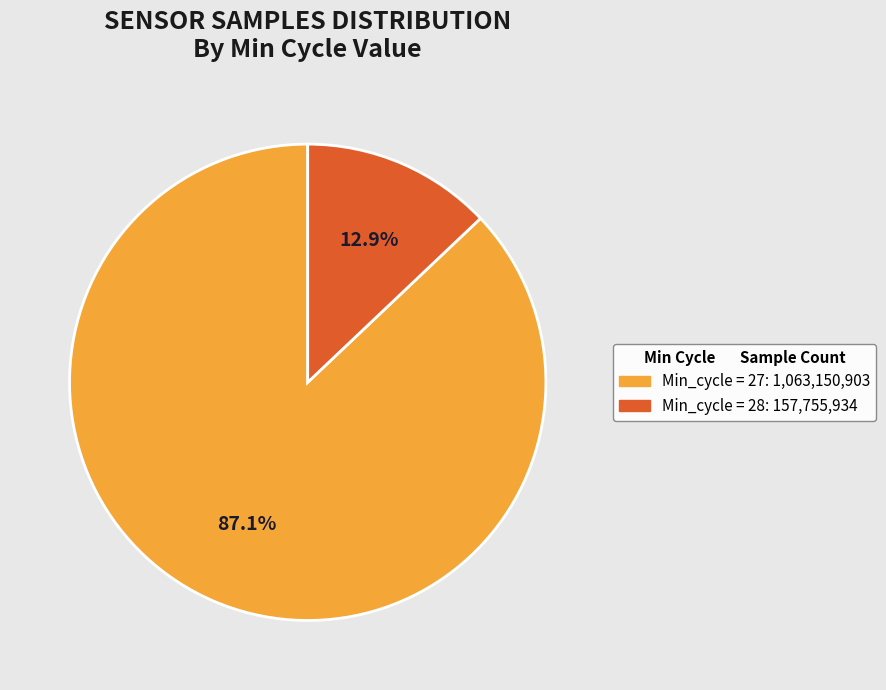

Does any single category account for the majority?

Yes